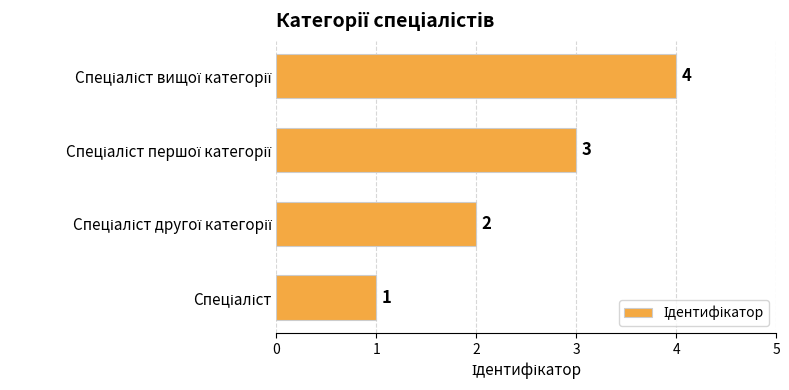

What is the greatest value displayed?

4